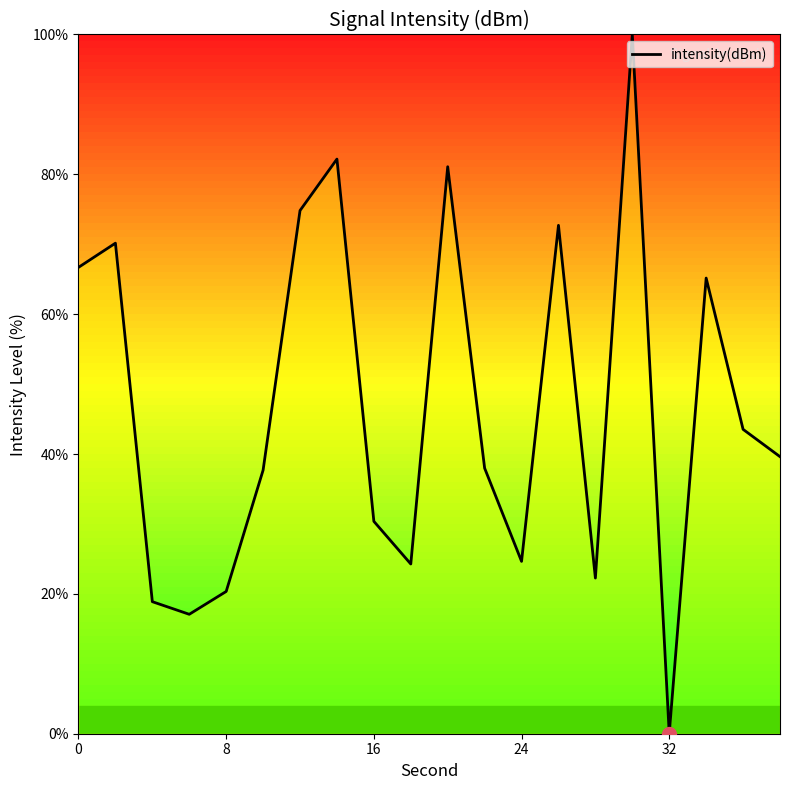

What is the greatest value displayed?

100.0